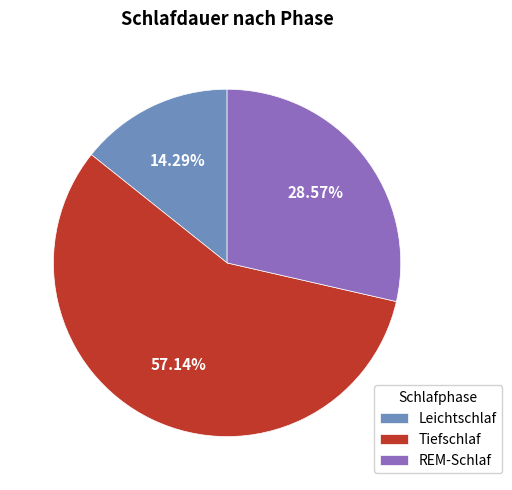

To the nearest percent, what is the difference between the REM-Schlaf and Tiefschlaf slice percentages?

29%